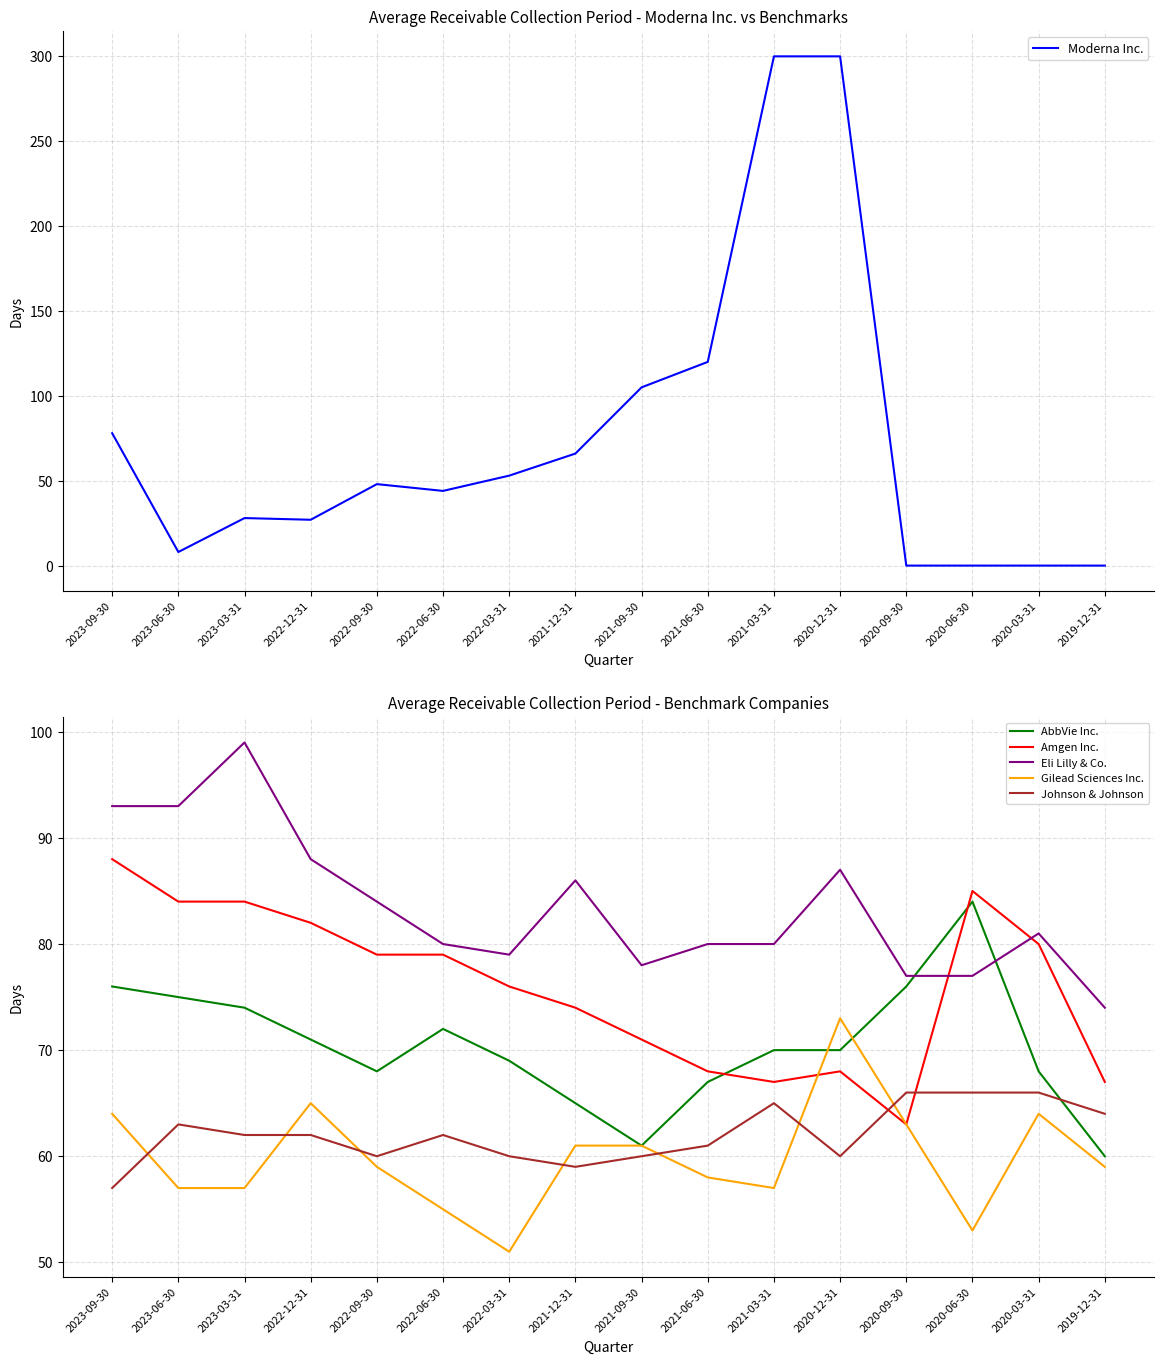

Is it true that Johnson & Johnson equals 90 at 2021-12-31?

False